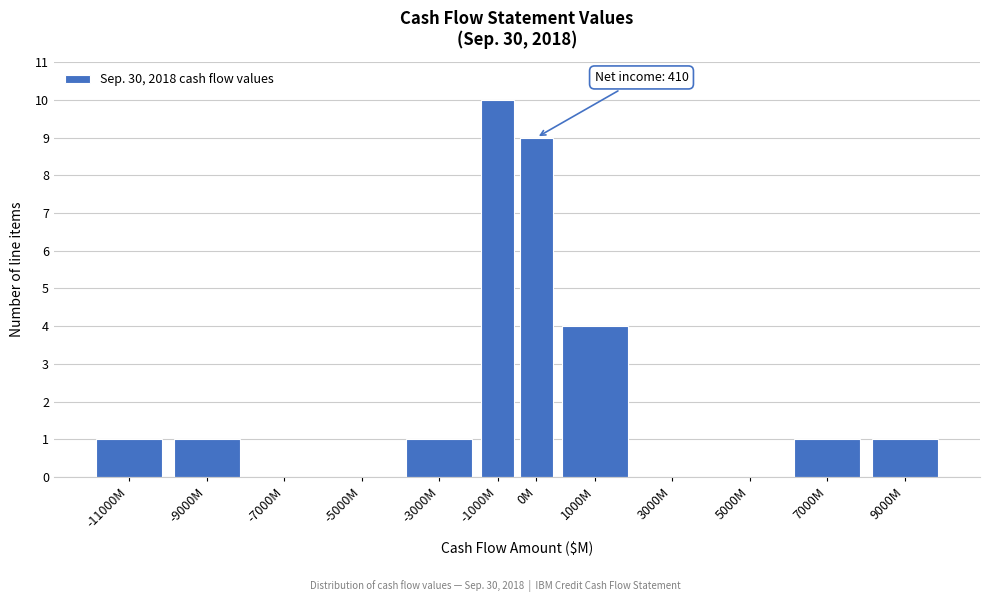

Reading left to right, transcribe all the data shown in this chart.

-11000M=1	-9000M=1	-7000M=0	-5000M=0	-3000M=1	-1000M=10	0M=9	1000M=4	3000M=0	5000M=0	7000M=1	9000M=1